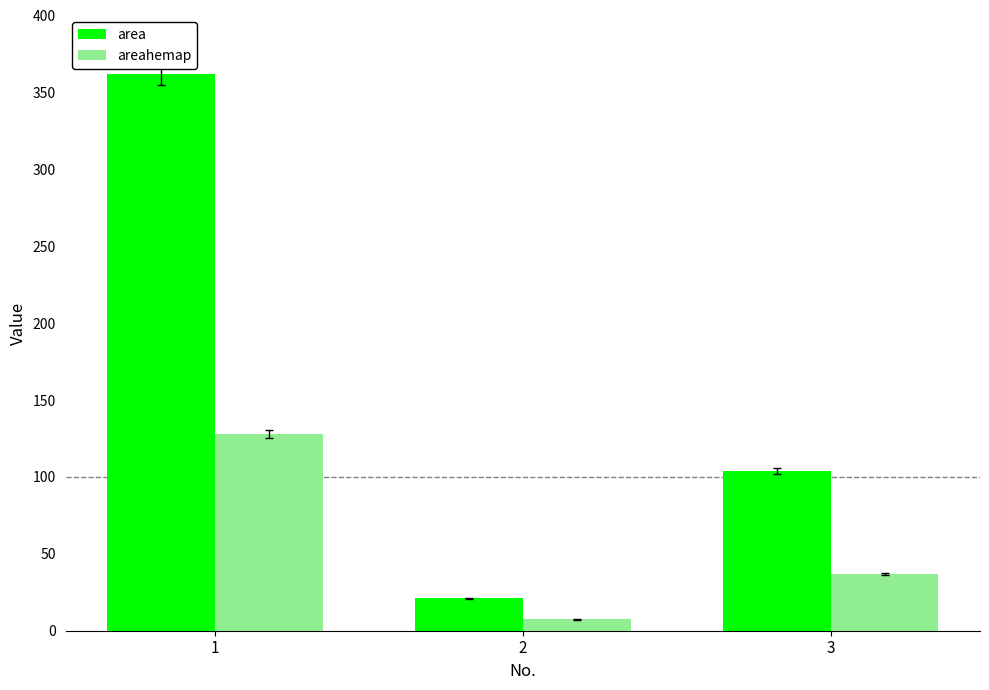

List the series in order of their overall mean, highest first.

area, areahemap